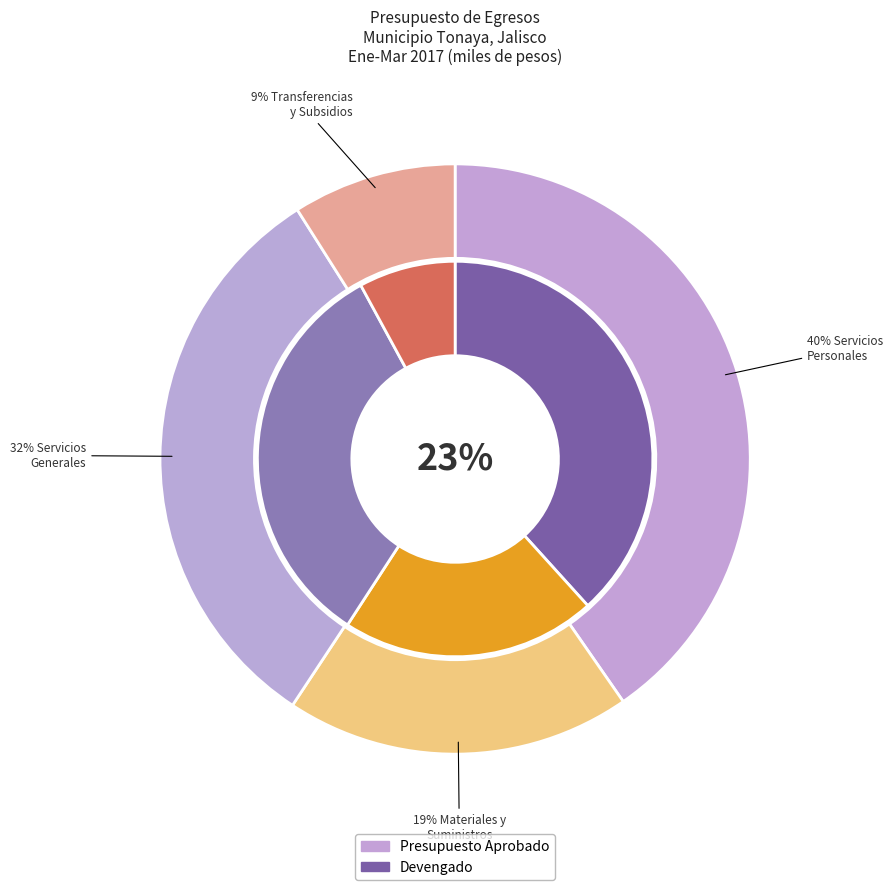

To the nearest percent, what is the difference between the largest and smallest slice percentages?

30%